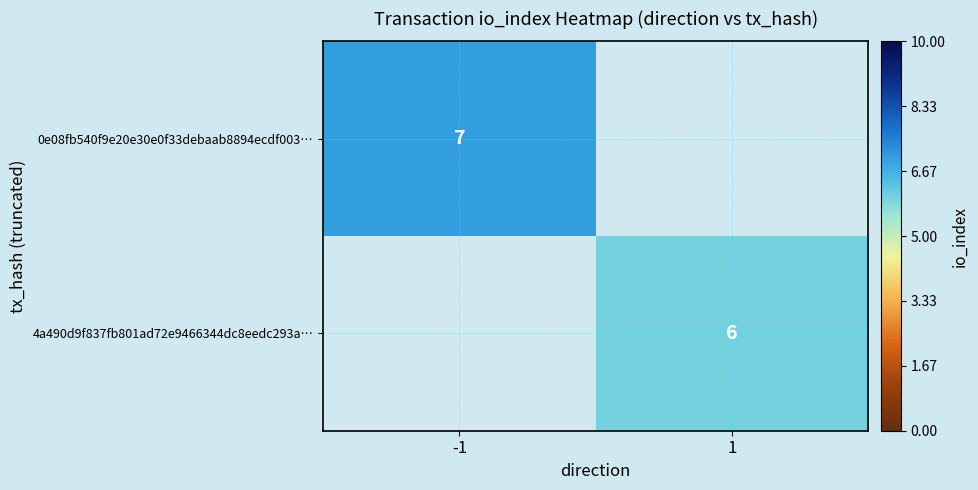

Is it true that 0e08fb540f9e20e30e0f33debaab8894ecdf003… equals 5 at -1?

False